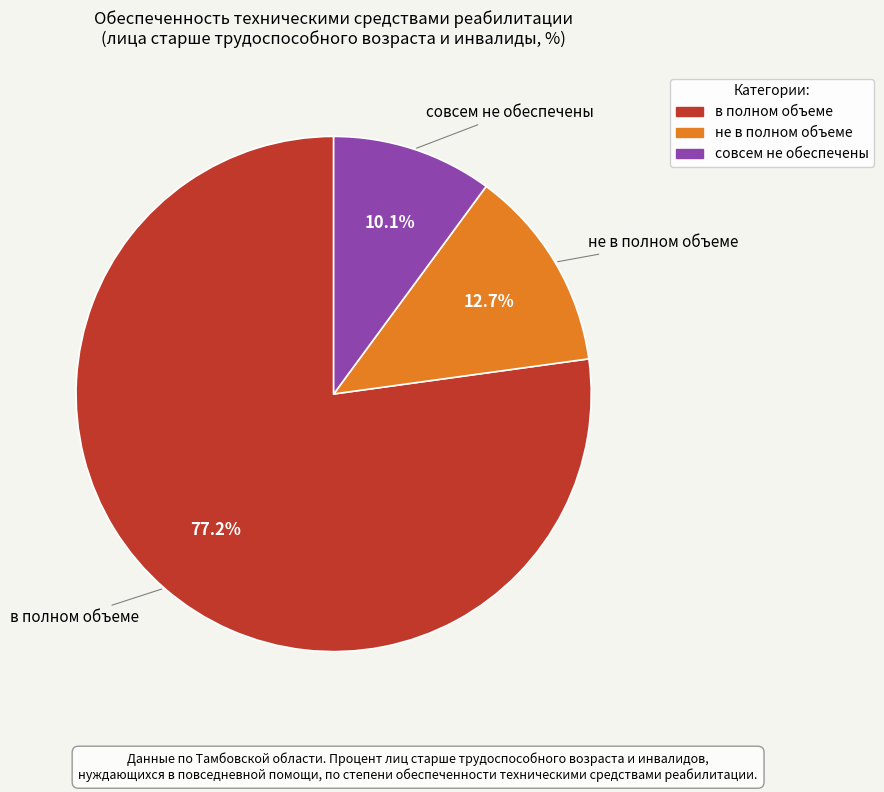

How many slices are in this pie chart?

3